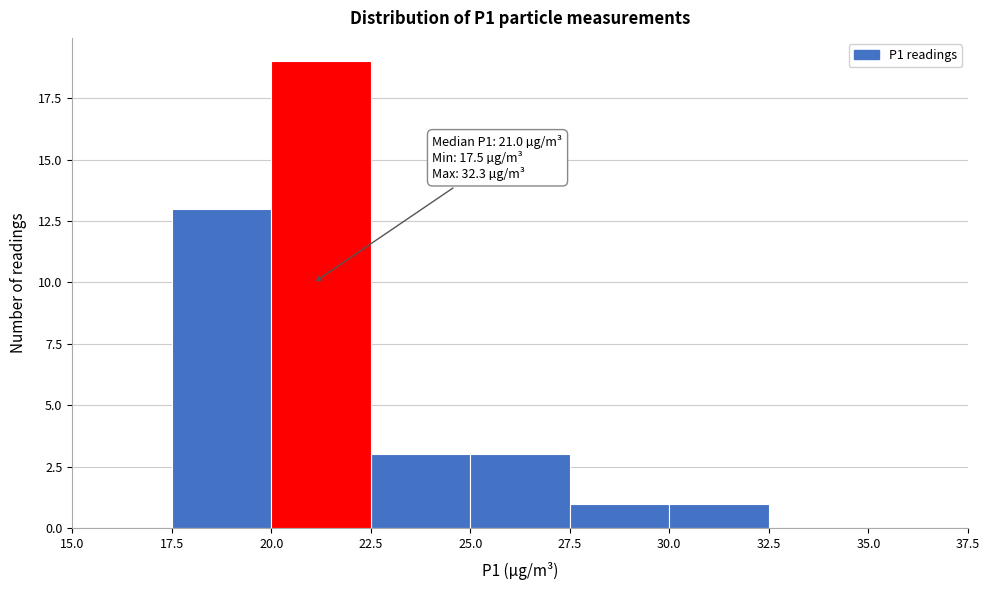

Which range on the x-axis has the tallest bar?

20.0 to 22.5